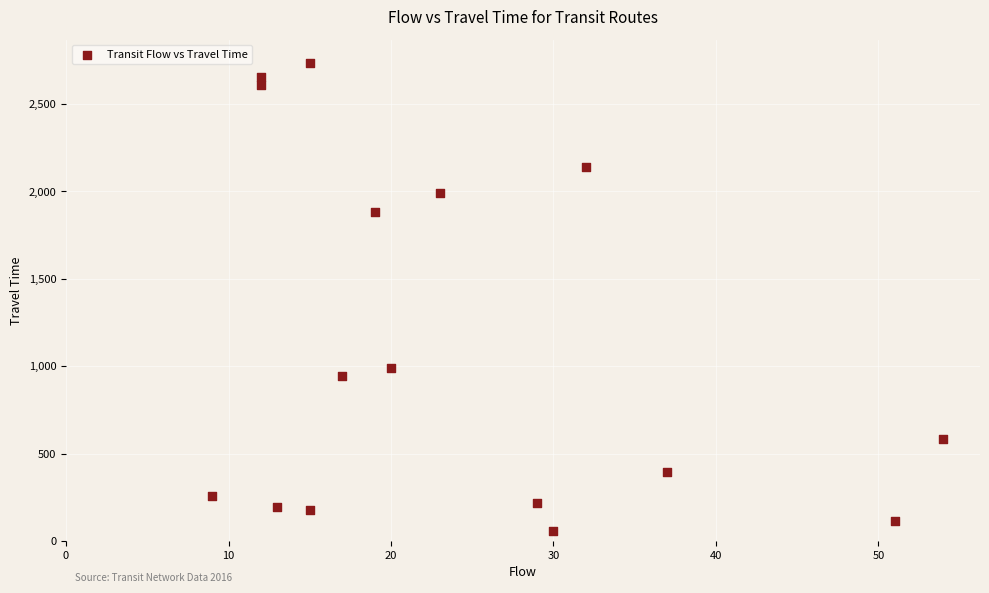

What Y value in the scatter plot is closest to 1394?

988